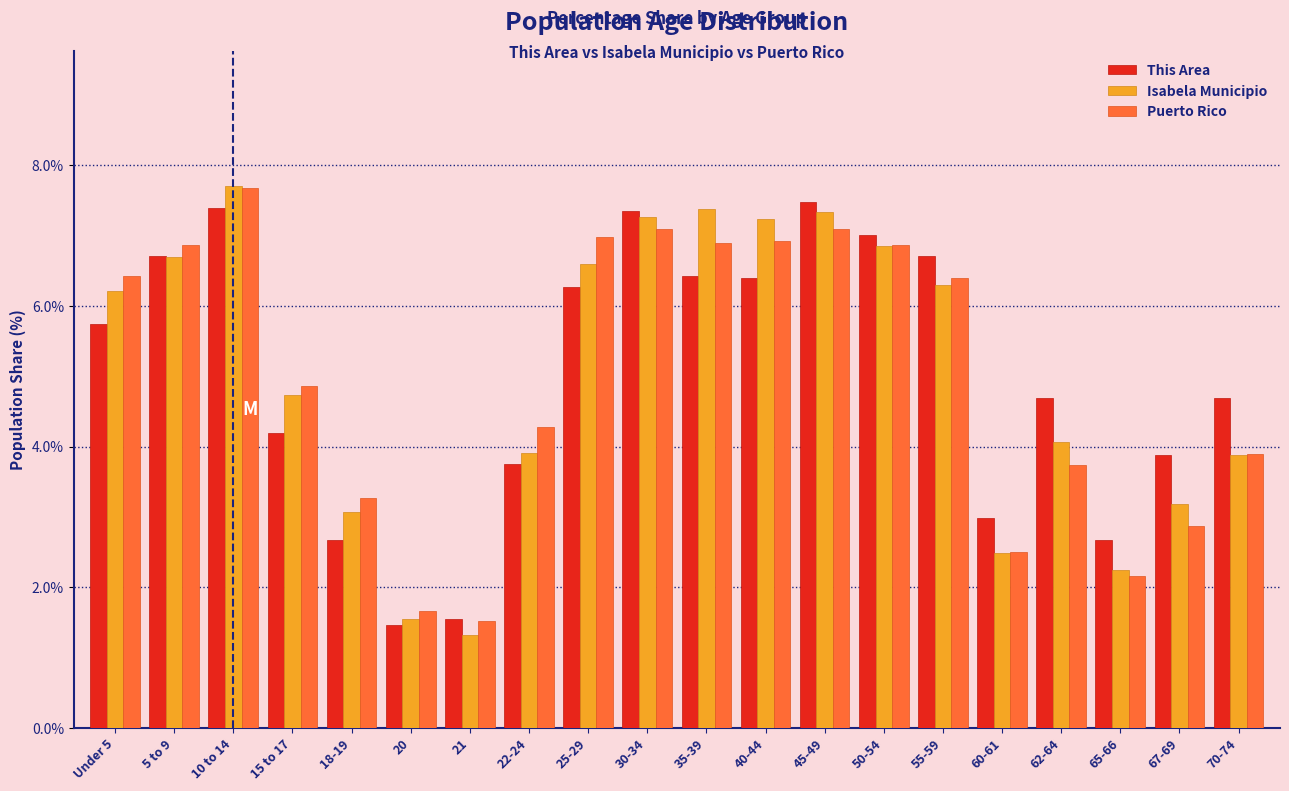

Where does the This Area series first go above 5?

Under 5